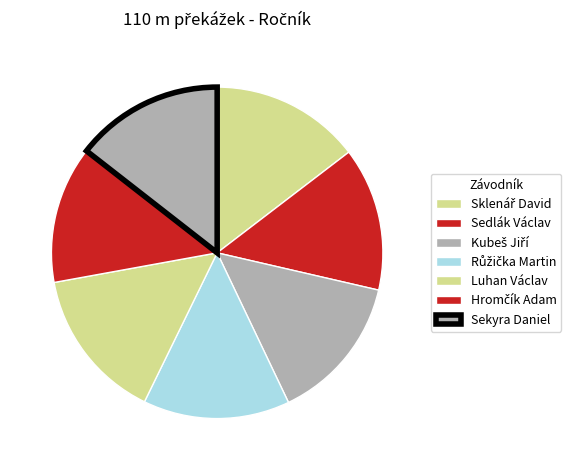

Is there a majority slice in this chart?

No